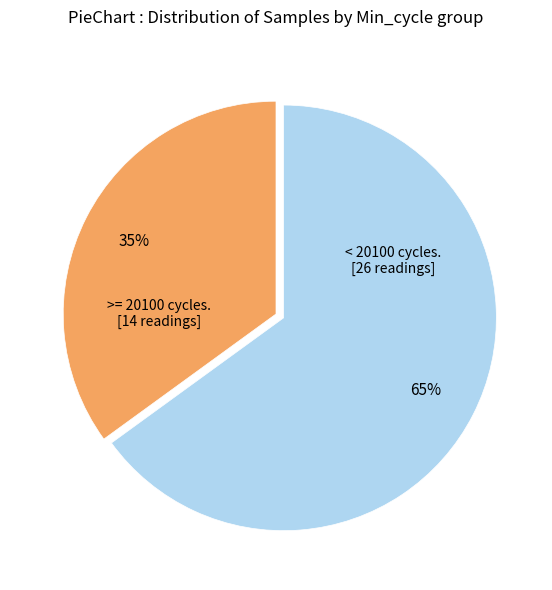

How many segments does this pie chart have?

2